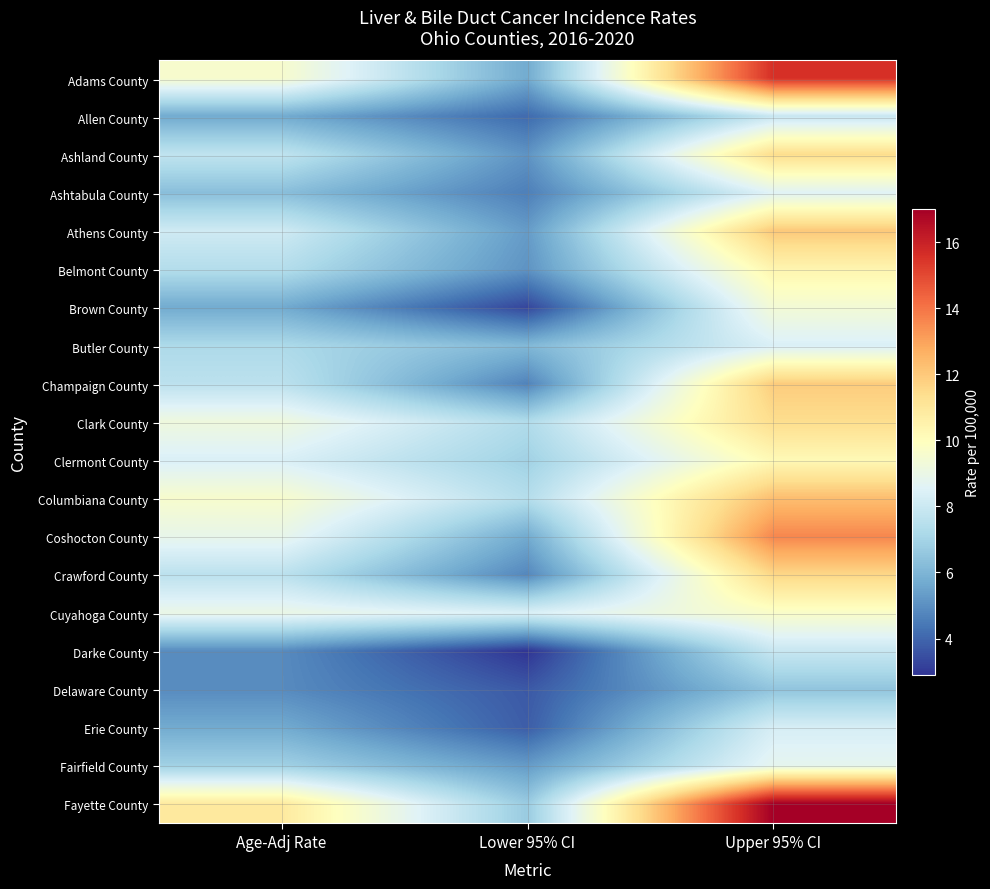

How many distinct data groups are displayed?

20